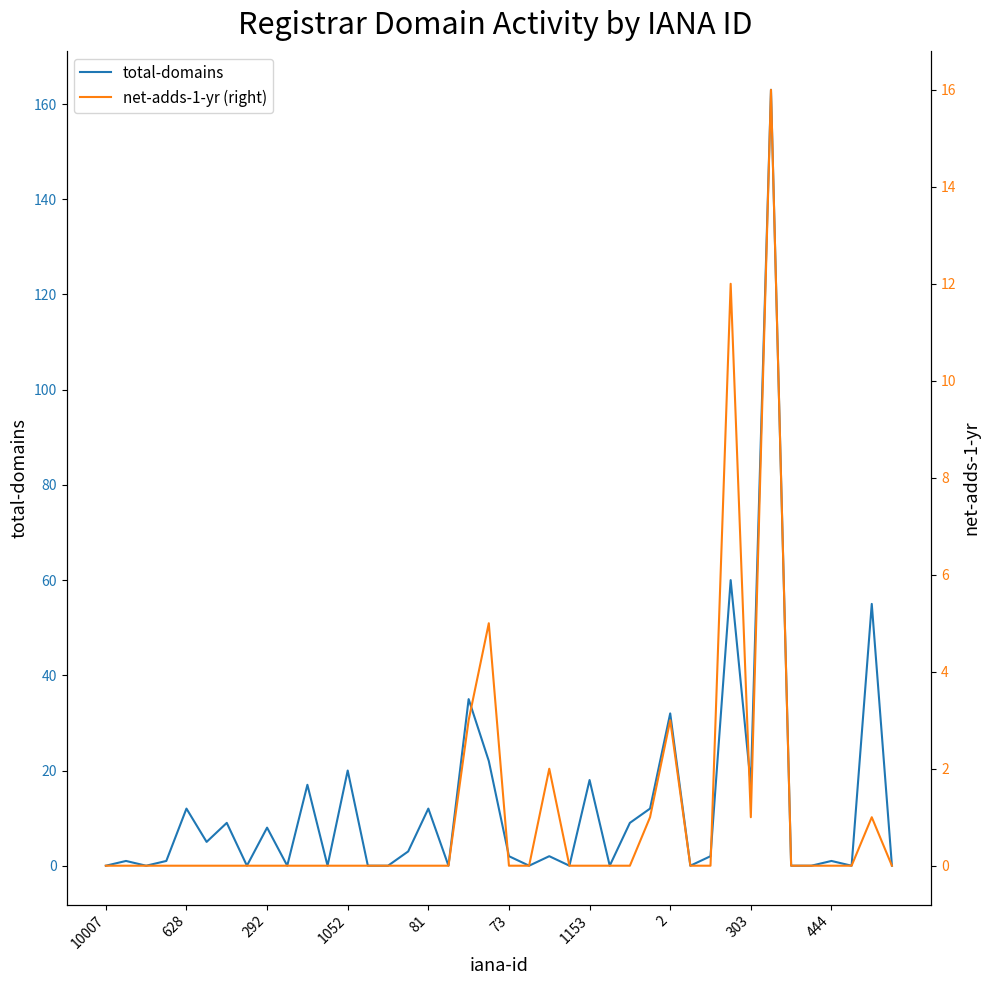

The total-domains series shows 12 at 81. True or false?

True